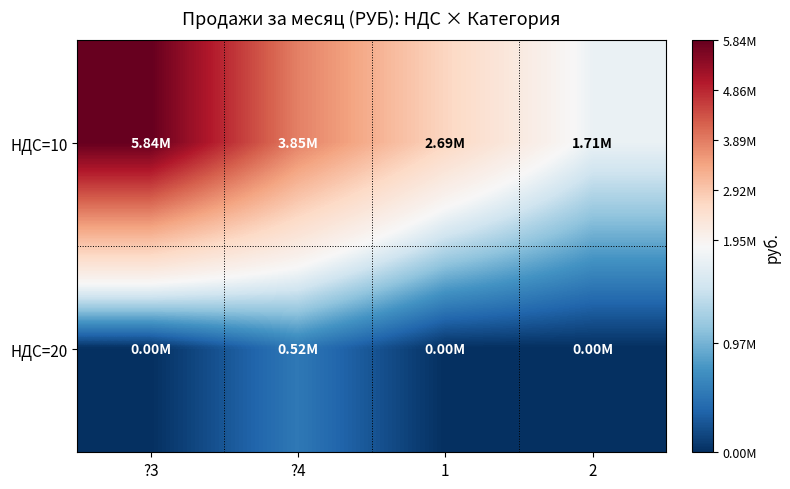

Reading left to right, transcribe all the data shown in this chart.

НДС=10: ?3=5836389.5	?4=3850000.0	1=2686790.0	2=1707427.0
НДС=20: ?3=0.0	?4=519870.4	1=0.0	2=0.0